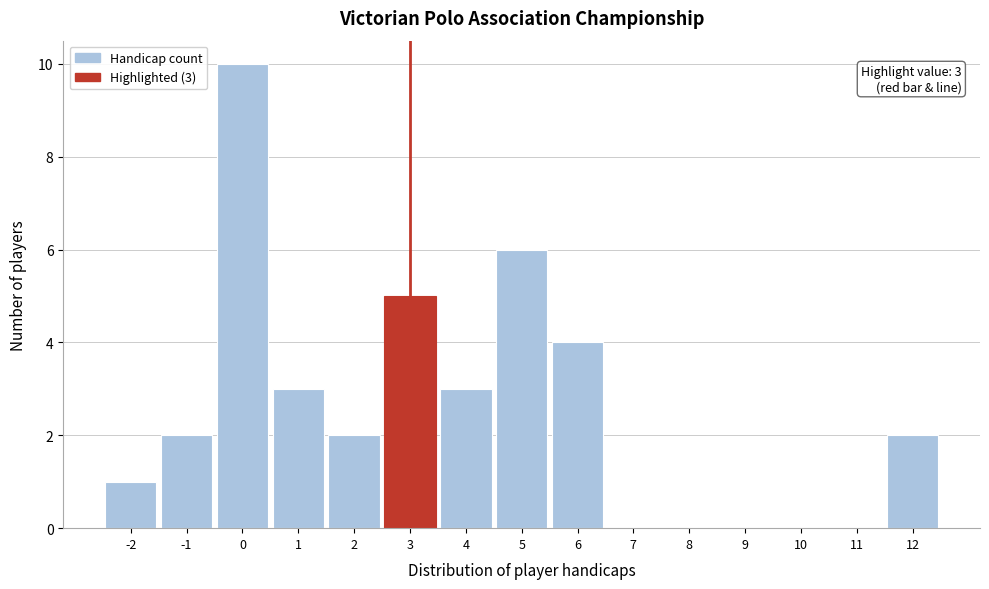

Over which range of the x-axis is the bar tallest?

-0.5 to 0.5